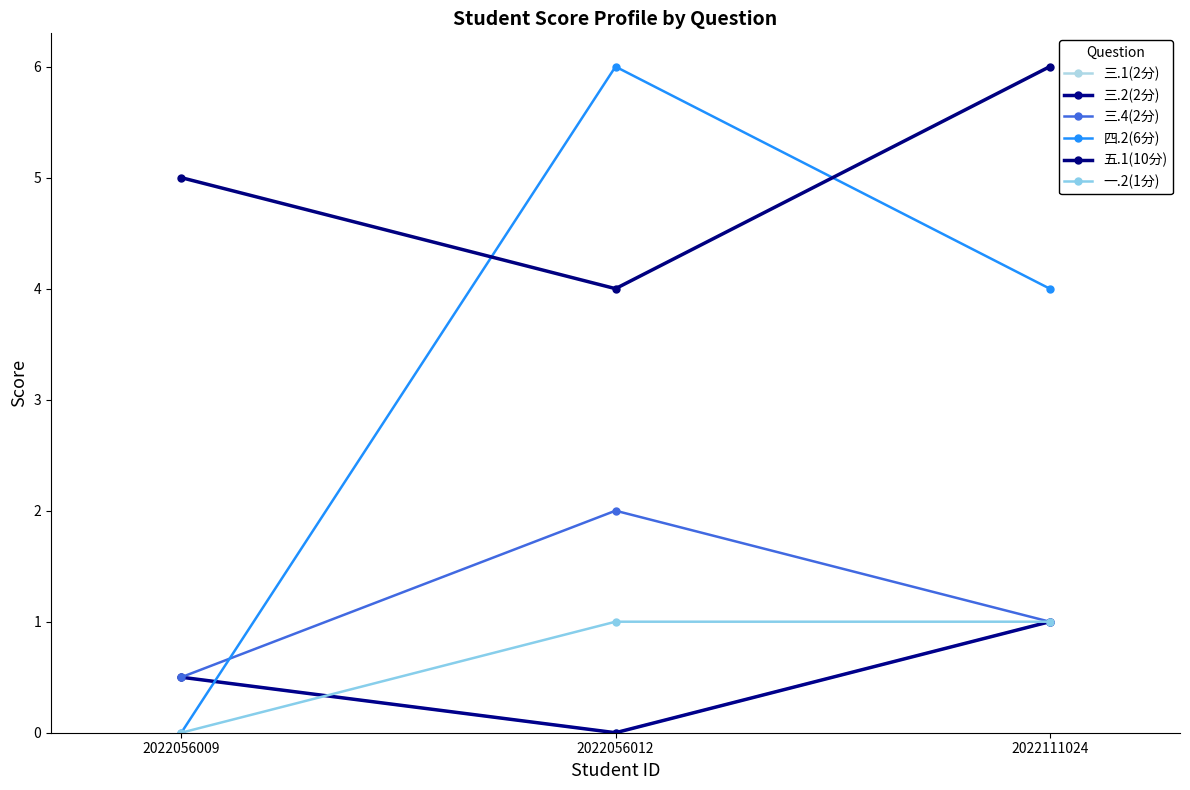

Does the chart have visible grid lines?

No